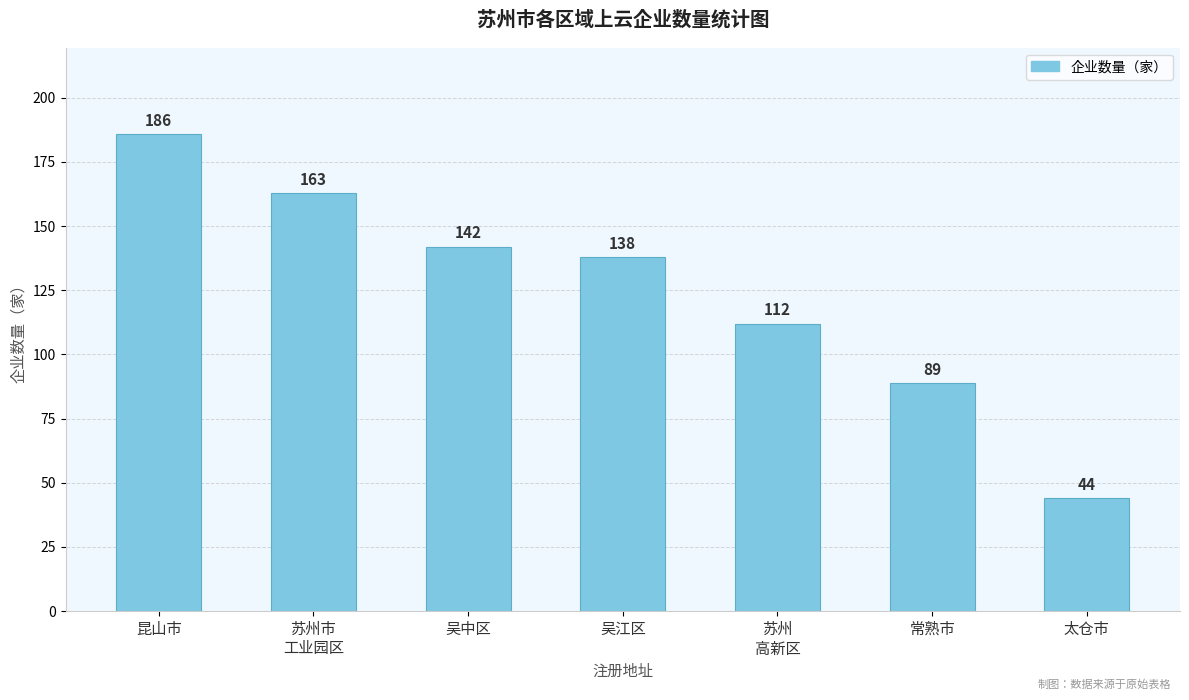

What is the approximate value at 昆山市?

186